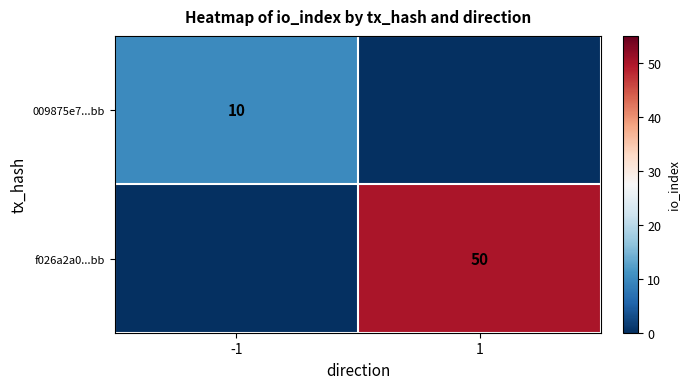

The value of f026a2a0...bb at 1 is 32. True or false?

False